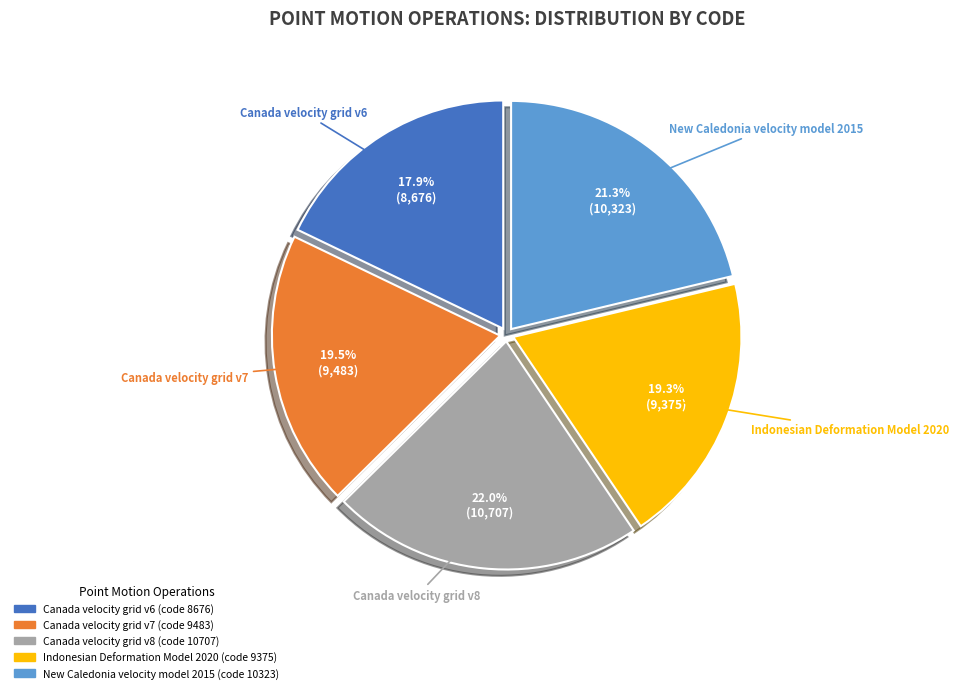

What is the largest slice in the pie chart?

Canada velocity grid v8